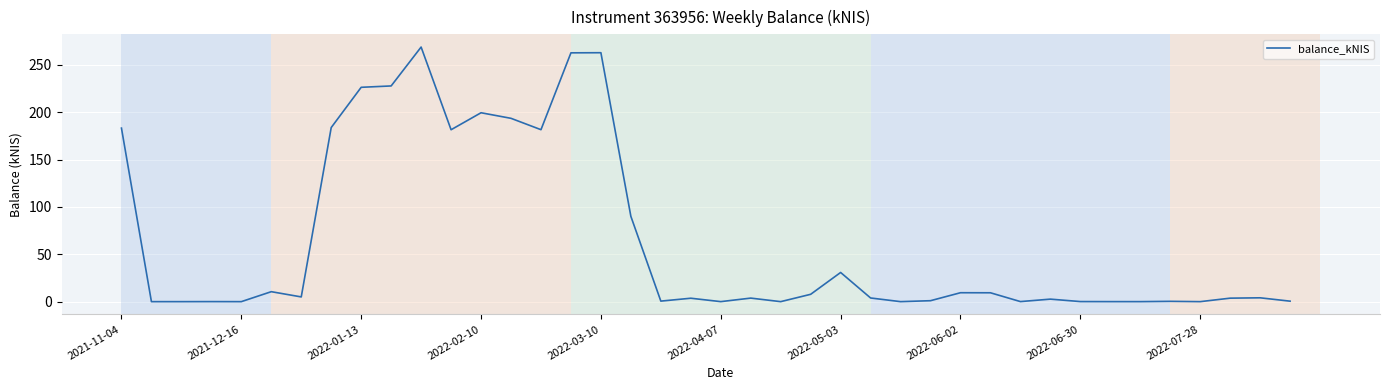

What is the greatest value displayed?

268.8